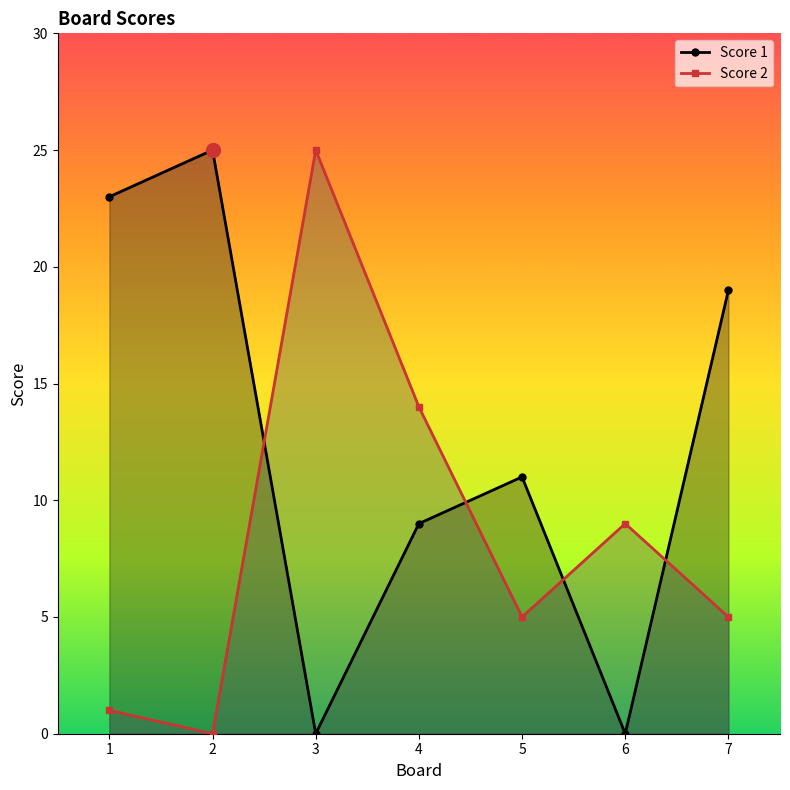

Read the Score 1 value at 7, to the nearest 5.

20